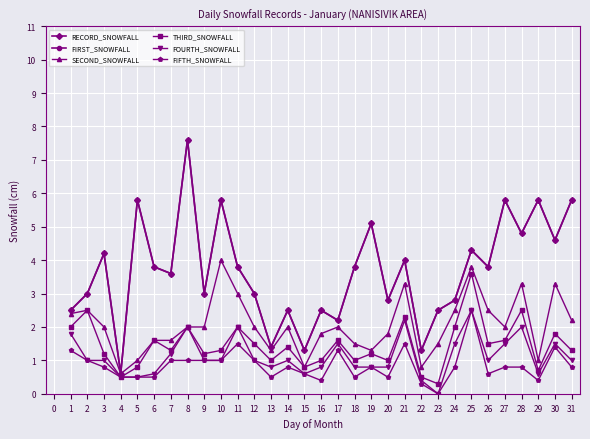

What is the value of the FIFTH_SNOWFALL point at the 11th from the left?

1.5